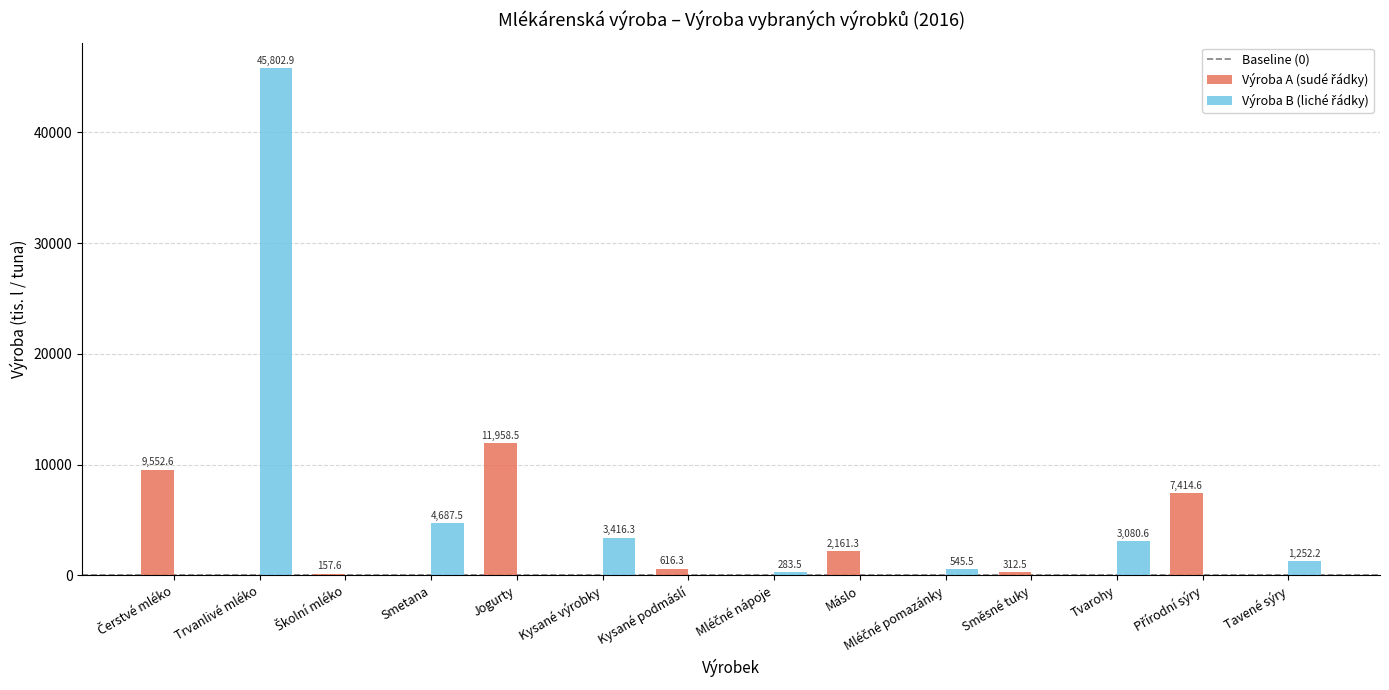

What is the maximum value shown in the chart?

45802.9